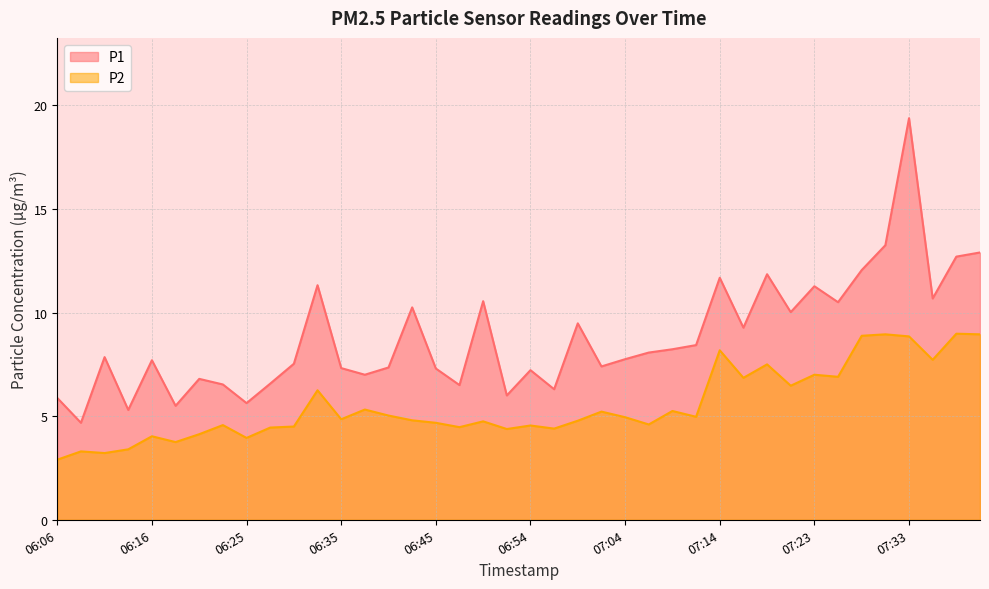

True or false: P2 and P1 intersect in this chart.

False